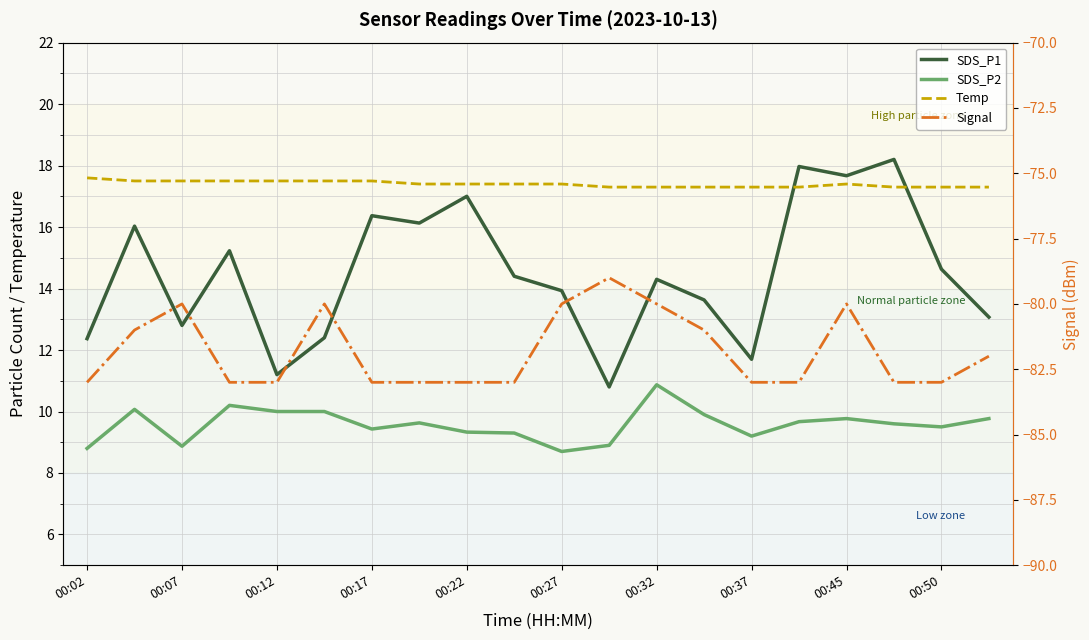

True or false: Signal and SDS_P1 intersect in this chart.

False